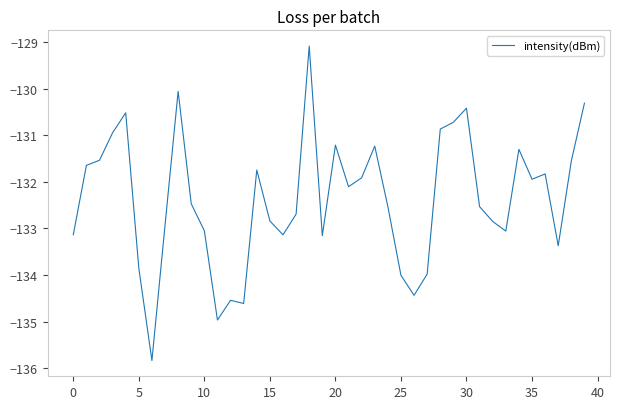

What is the greatest value displayed?

-129.1